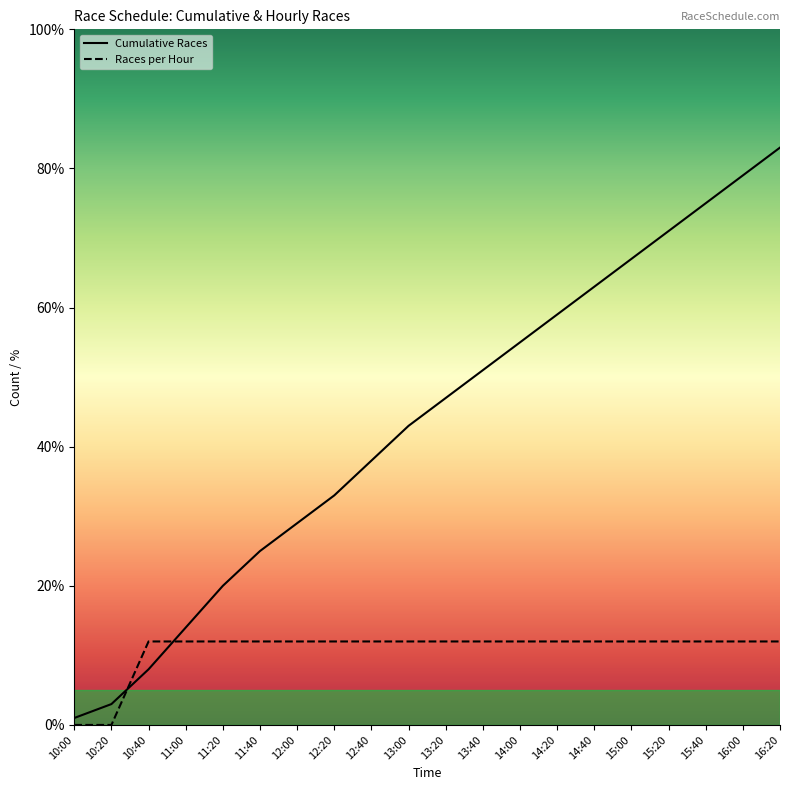

What is the difference between the Cumulative Races values at 15:20 and 11:20?

51